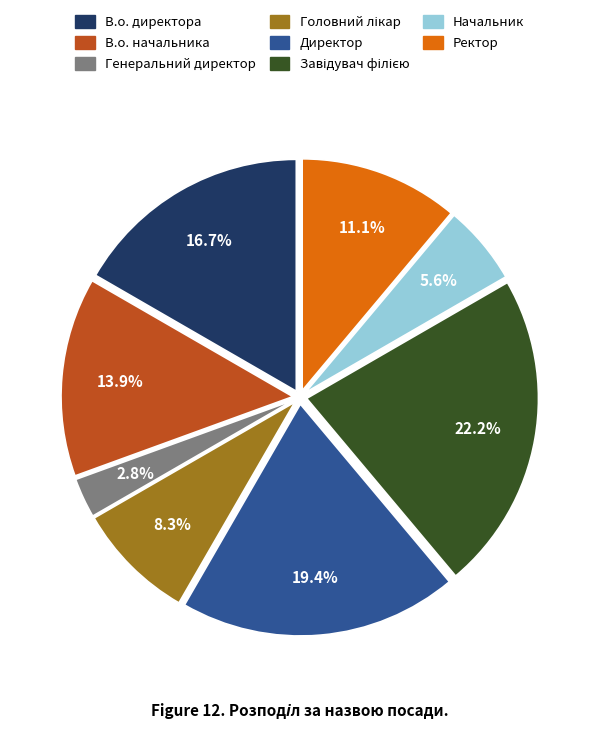

True or false: Начальник accounts for 11% of the total.

False